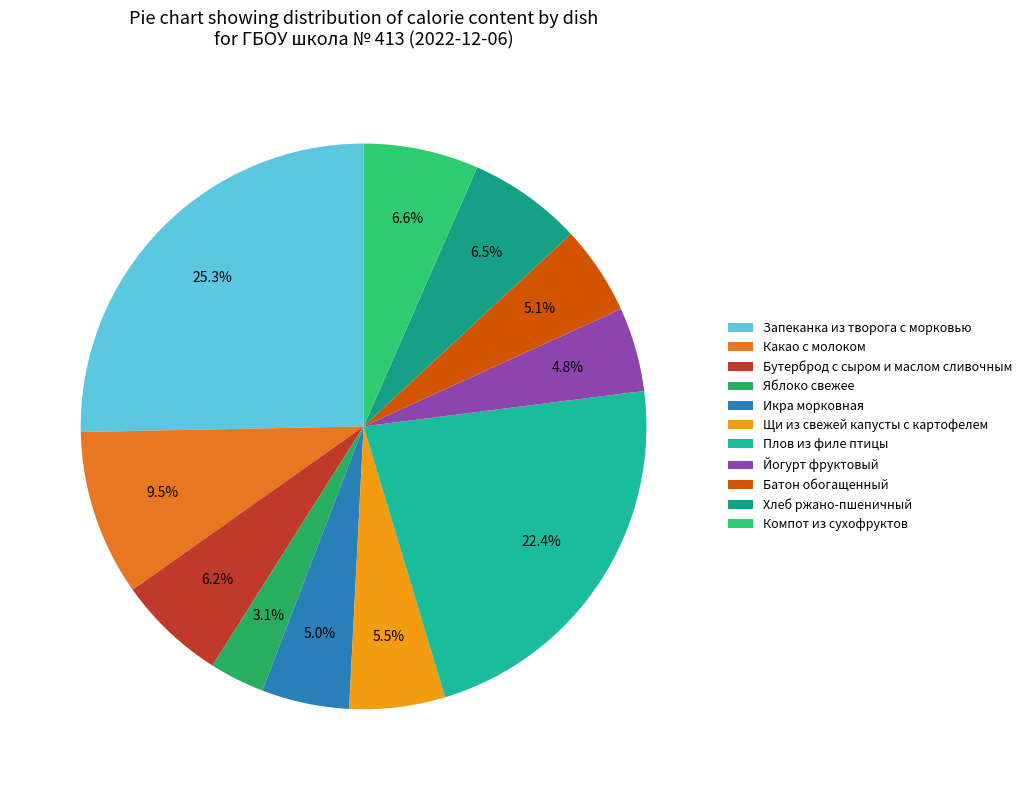

To the nearest percent, what is the difference between the Компот из сухофруктов and Икра морковная slice percentages?

2%